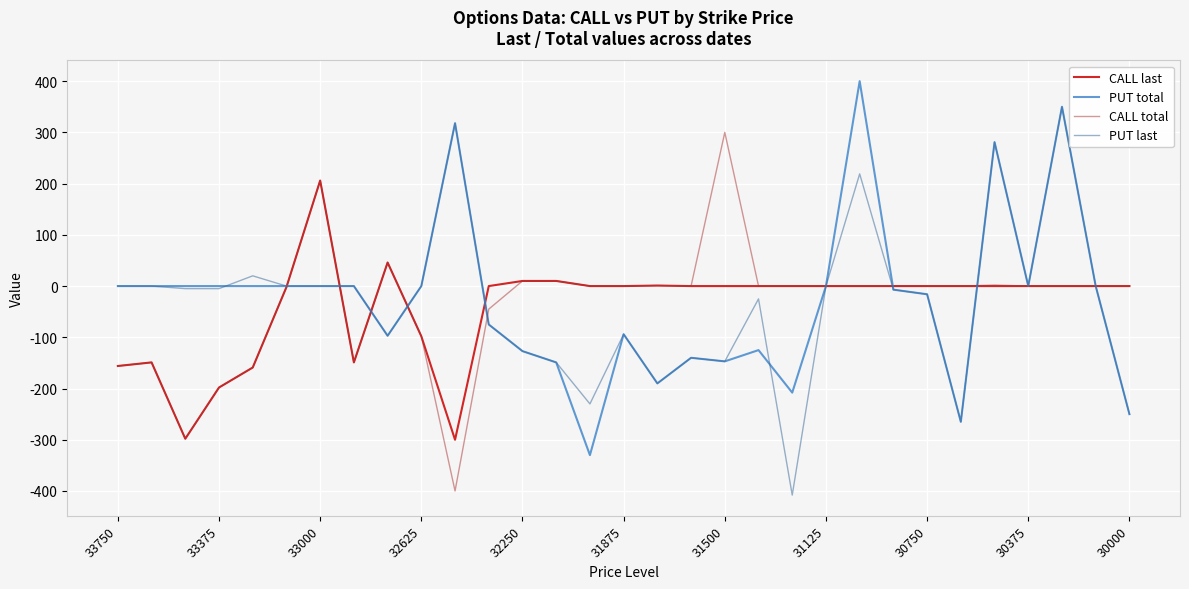

True or false: PUT total and CALL total intersect in this chart.

True